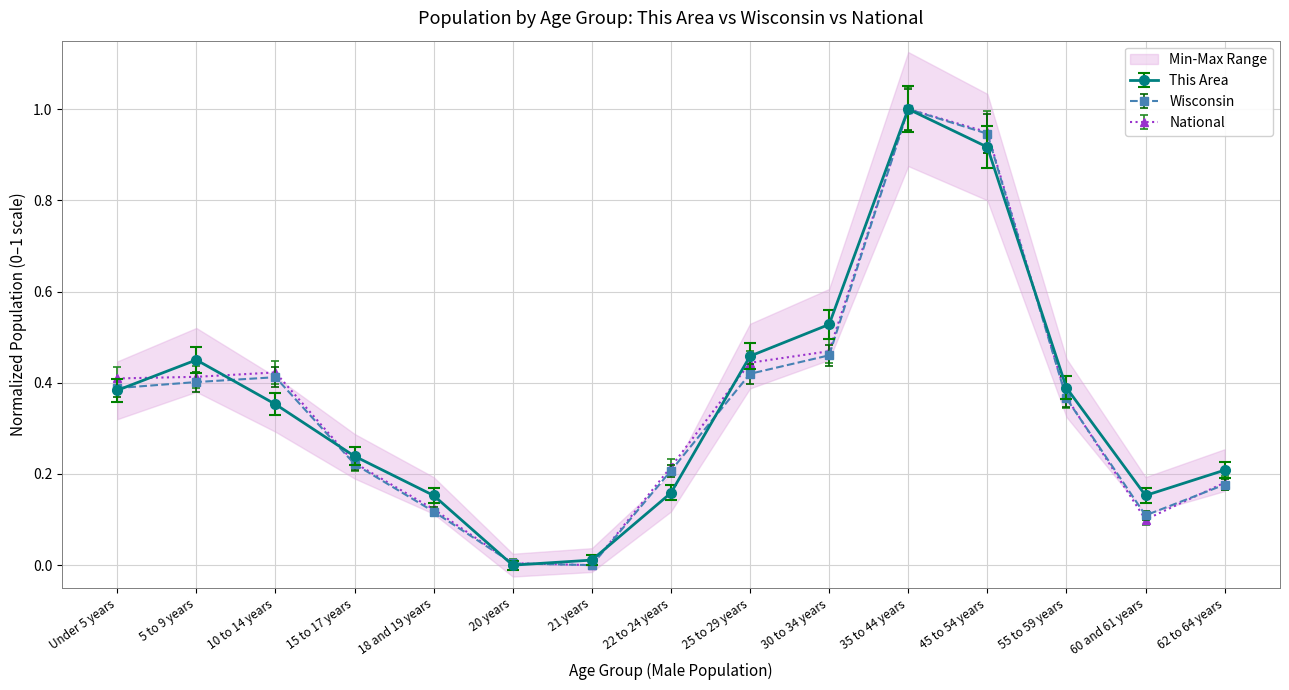

What position from the left is 55 to 59 years?

13